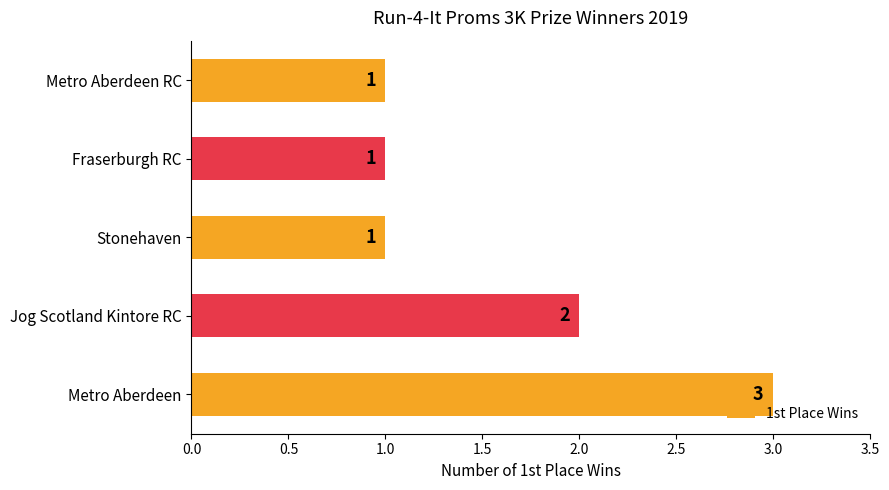

Does the chart contain stacked bars?

No